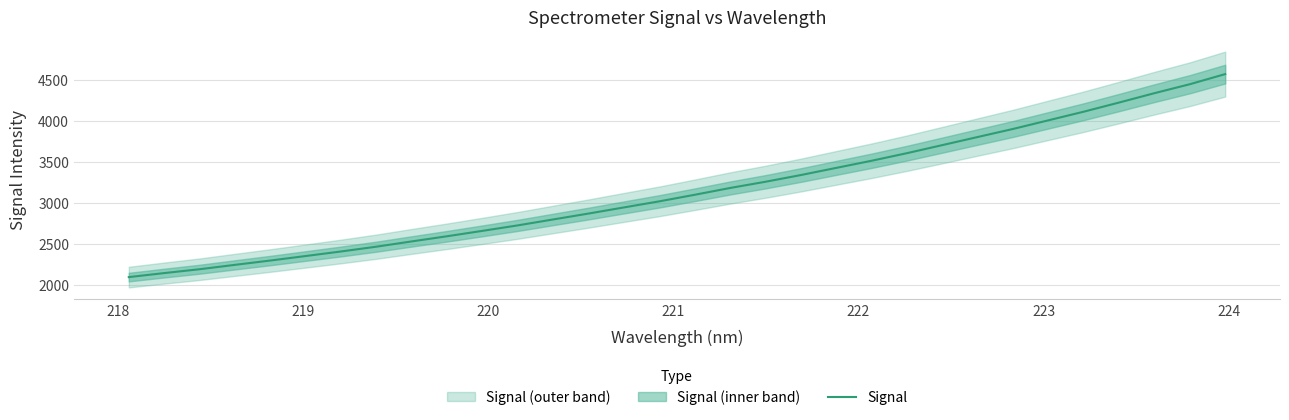

What is the highest value of the Signal series?

4566.0